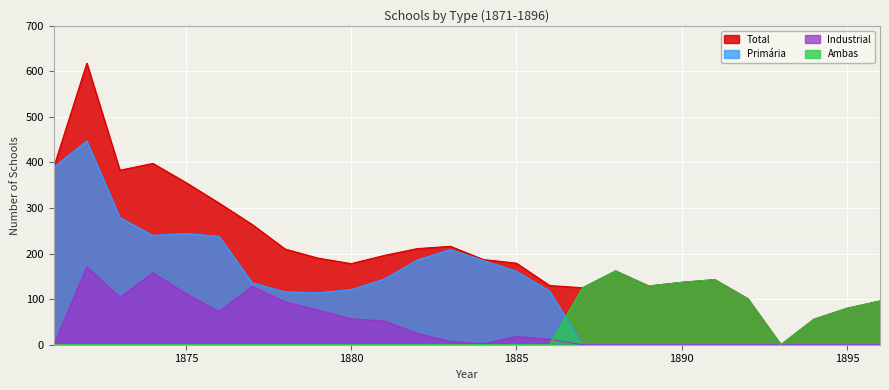

Which has a higher value, 1872 or 1884?

1872